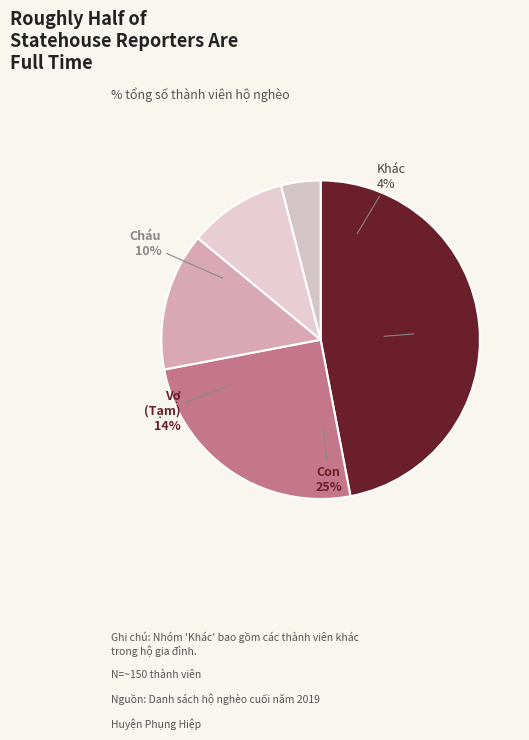

Is the sum of Cháu and Khác greater than half?

No